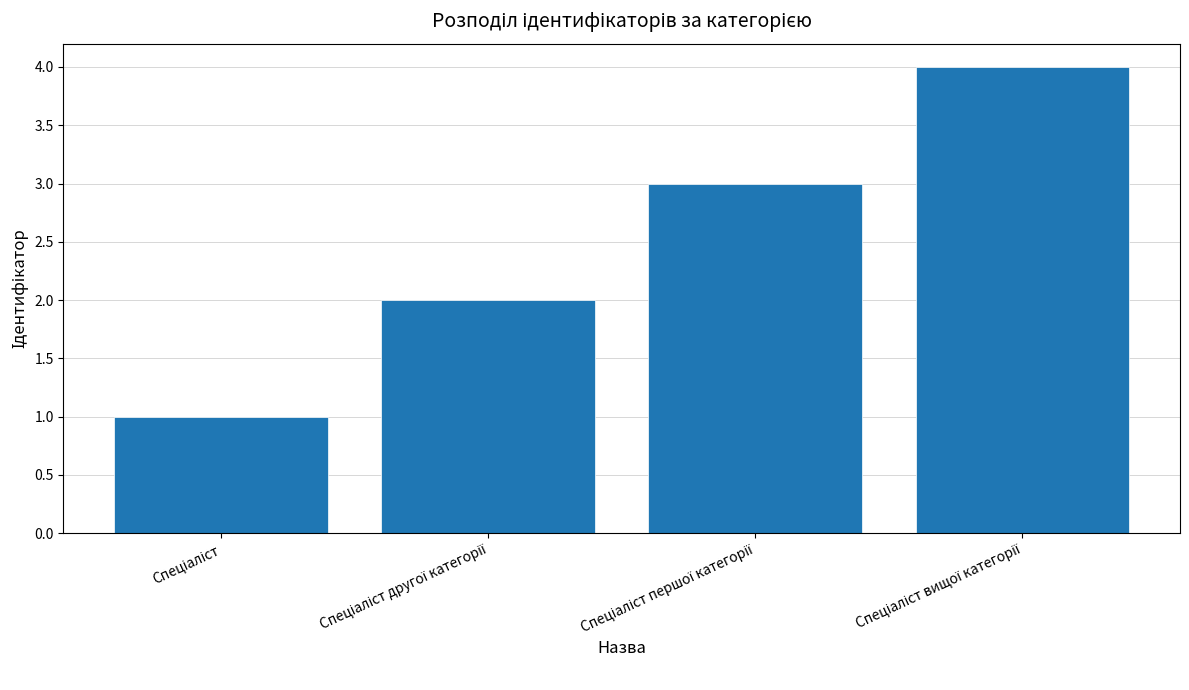

What is the maximum value shown in the chart?

4